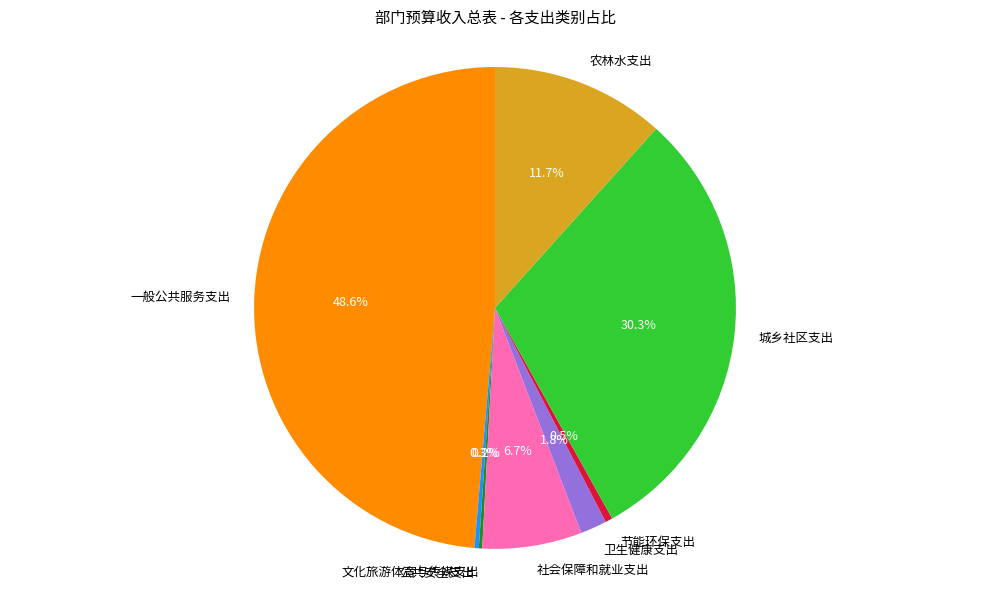

Which slice is the largest?

一般公共服务支出